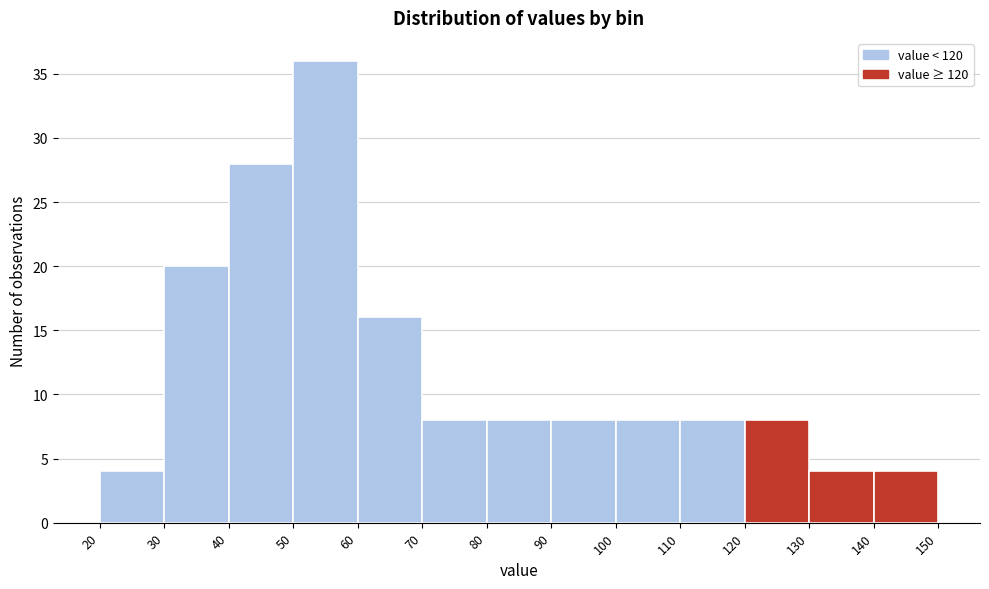

Reading left to right, transcribe this chart: for each bar, give the range it covers on the x-axis and its height. The values are not printed on the chart, so give them approximately, as read against the axis.

20 to 30: 4
30 to 40: 20
40 to 50: 28
50 to 60: 36
60 to 70: 16
70 to 80: 8
80 to 90: 8
90 to 100: 8
100 to 110: 8
110 to 120: 8
120 to 130: 8
130 to 140: 4
140 to 150: 4